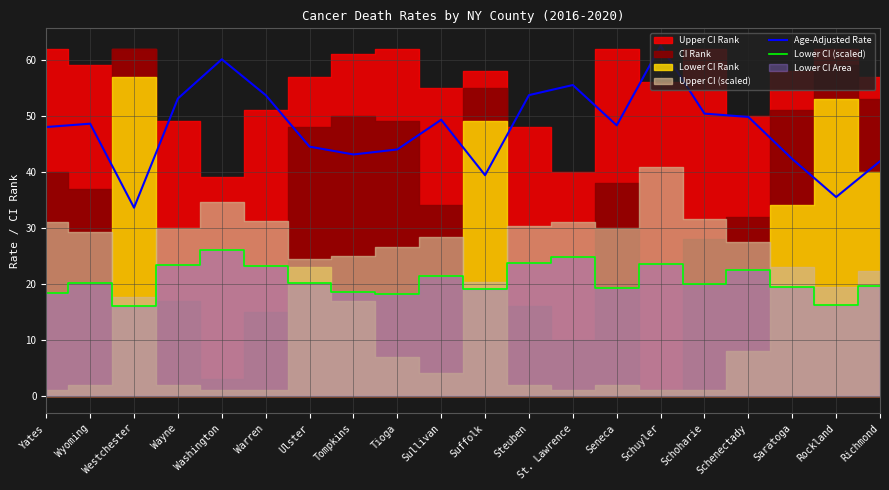

Reading left to right, extract all data points from this chart.

Age-Adjusted Rate: 48.0	48.6	33.6	53.1	60.1	53.7	44.5	43.1	44.0	49.3	39.4	53.7	55.5	48.3	62.5	50.4	49.8	42.3	35.5	41.9
Lower CI (scaled): 18.4	20.1	16.1	23.4	26.1	23.1	20.2	18.6	18.1	21.4	19.1	23.8	24.8	19.3	23.6	20.0	22.6	19.4	16.3	19.7